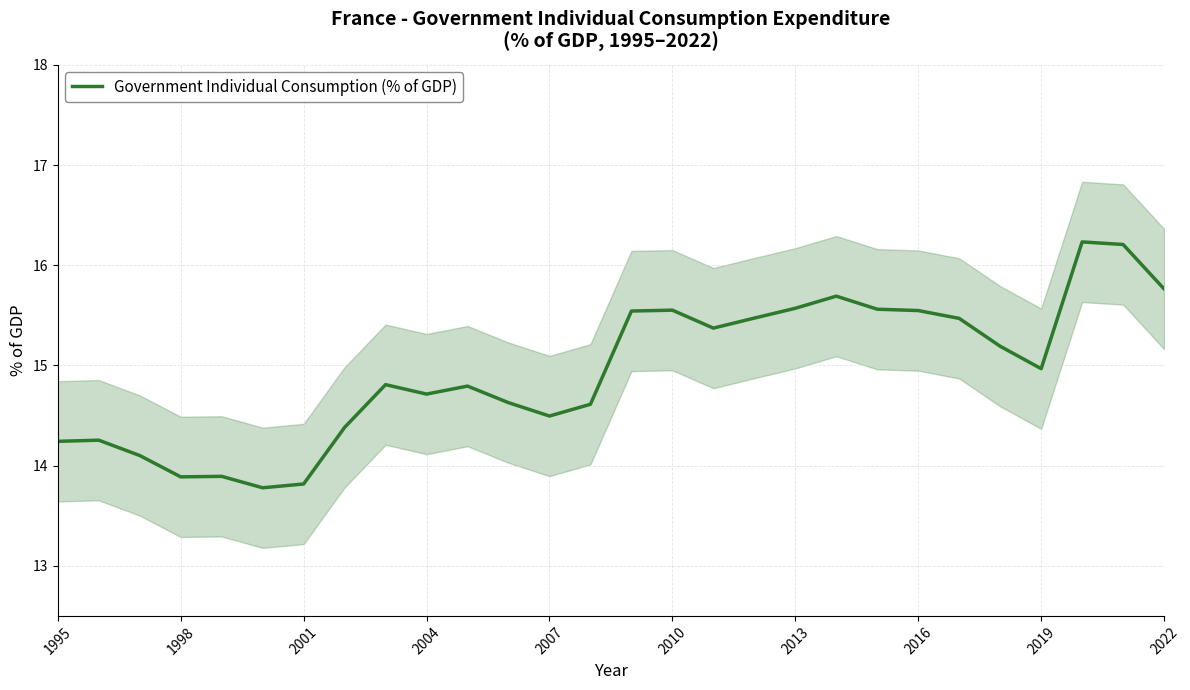

What is the maximum value for Government Individual Consumption (% of GDP)?

16.2